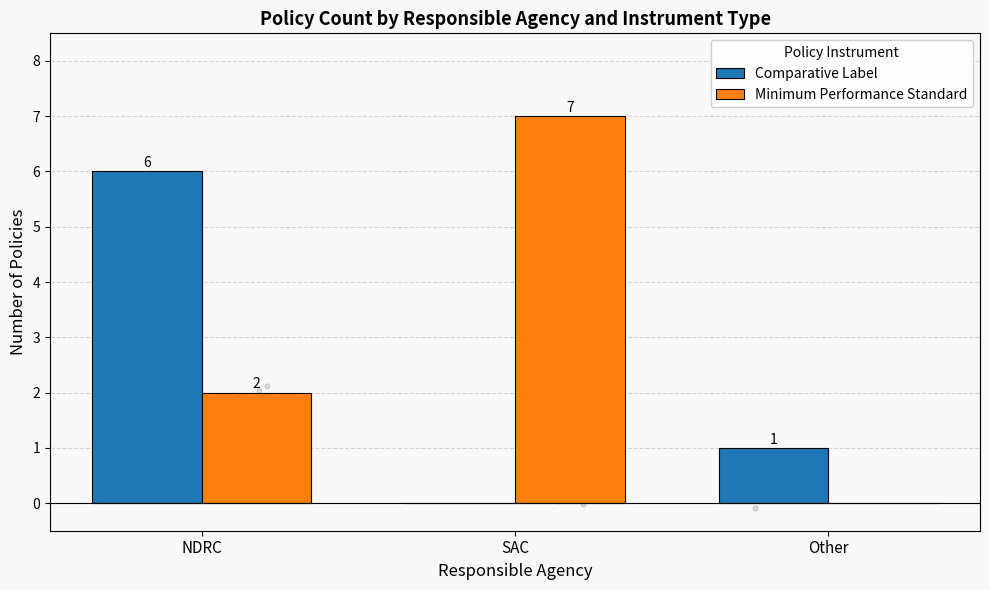

Is the value of Minimum Performance Standard at Other greater than the value of Comparative Label at NDRC?

No